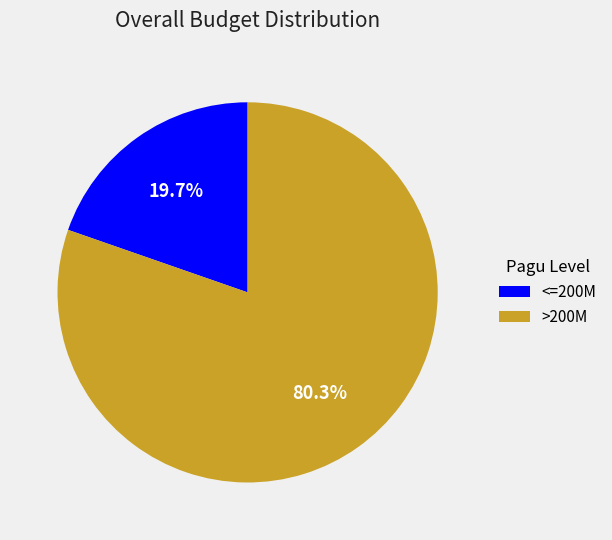

Is >200M the majority of the pie?

Yes